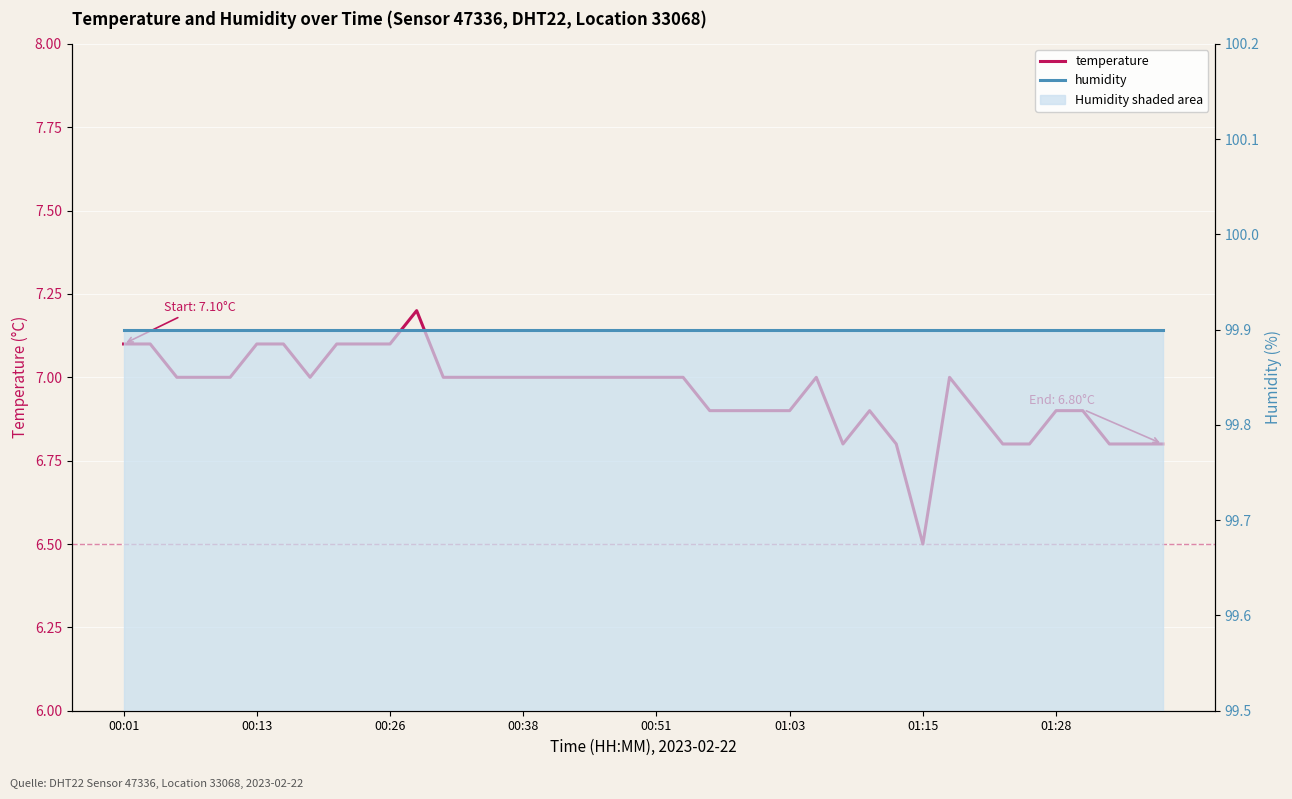

Reading right to left, list all the values displayed in this chart.

temperature: 6.8	6.8	6.8	6.9	6.9	6.8	6.8	6.9	7.0	6.5	6.8	6.9	6.8	7.0	6.9	6.9	6.9	6.9	7.0	7.0	7.0	7.0	7.0	7.0	7.0	7.0	7.0	7.0	7.2	7.1	7.1	7.1	7.0	7.1	7.1	7.0	7.0	7.0	7.1	7.1
humidity: 99.9	99.9	99.9	99.9	99.9	99.9	99.9	99.9	99.9	99.9	99.9	99.9	99.9	99.9	99.9	99.9	99.9	99.9	99.9	99.9	99.9	99.9	99.9	99.9	99.9	99.9	99.9	99.9	99.9	99.9	99.9	99.9	99.9	99.9	99.9	99.9	99.9	99.9	99.9	99.9